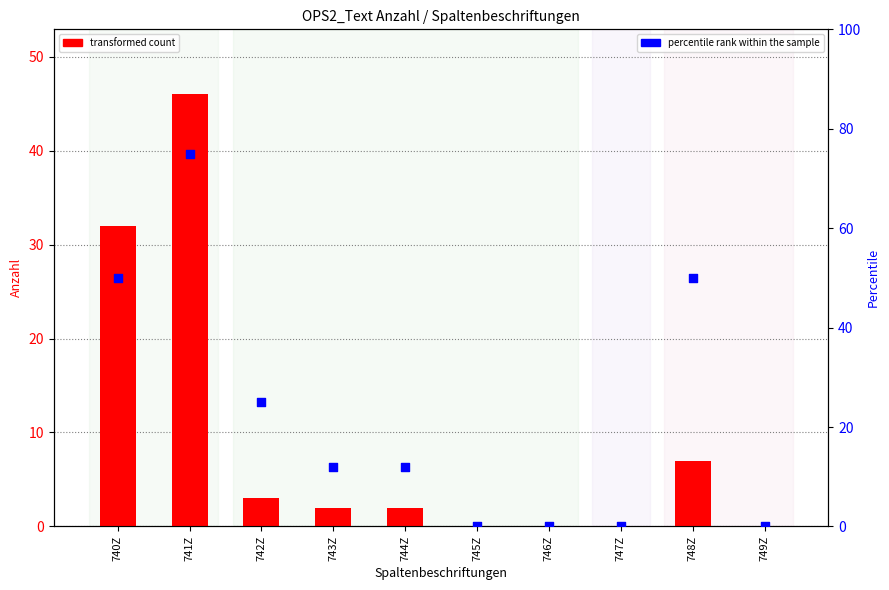

What are all the series names shown in the legend?

transformed count, percentile rank within the sample